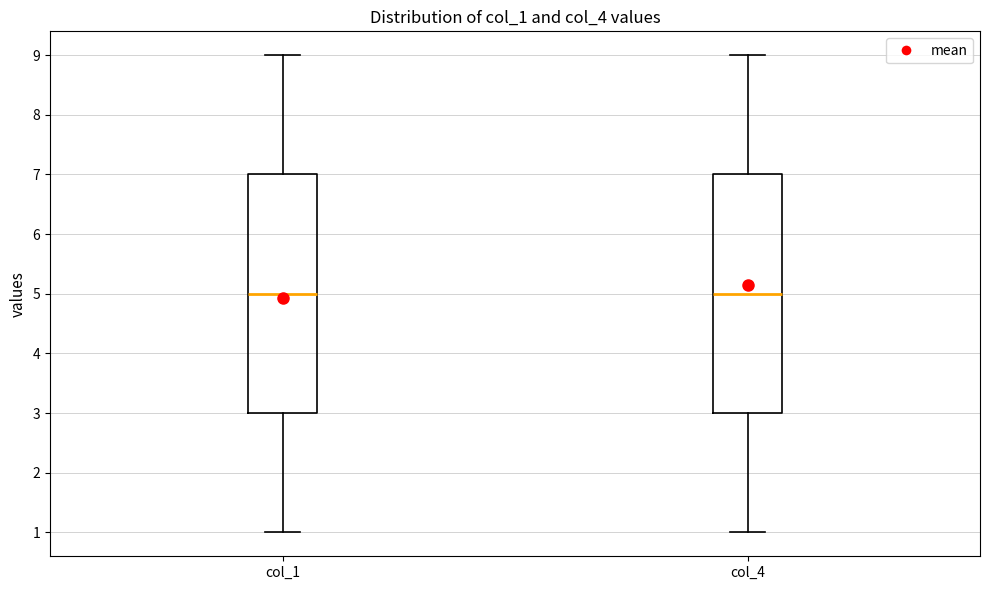

Reading left to right, transcribe this box plot: for each box, give where its median line is, the range the box spans, and where its two whiskers end, as read against the y-axis. The values are not printed on the chart, so give them approximately, as read against the axis.

col_1: median 5, box 3 to 7, whiskers 1 to 9
col_4: median 5, box 3 to 7, whiskers 1 to 9